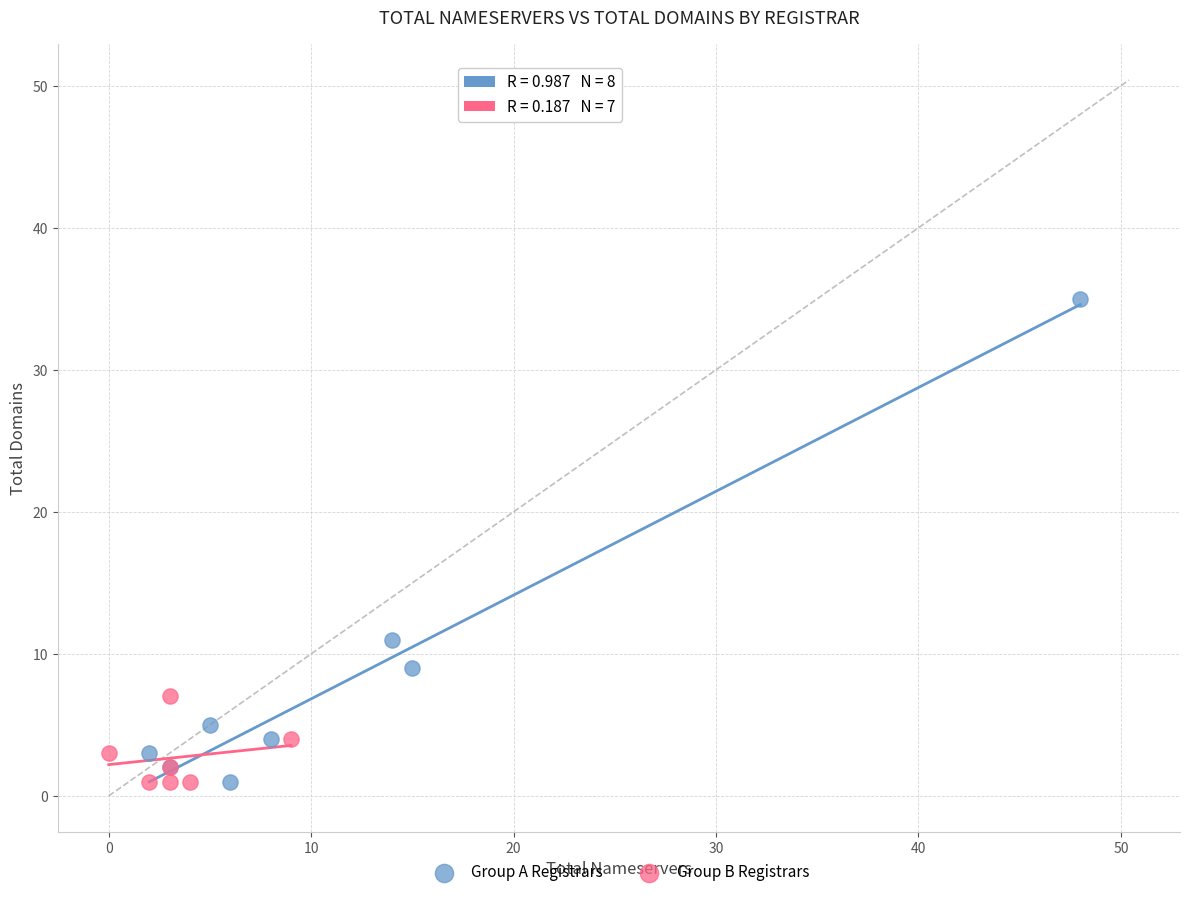

Which series contains the highest Y value?

Group A Registrars